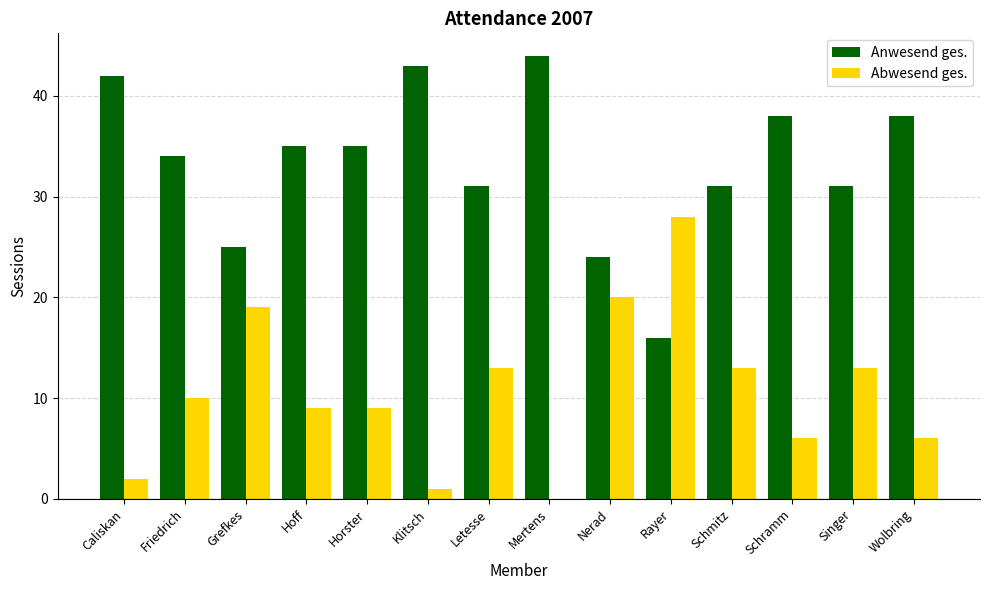

Read the Anwesend ges. value at Caliskan, to the nearest 5.

40